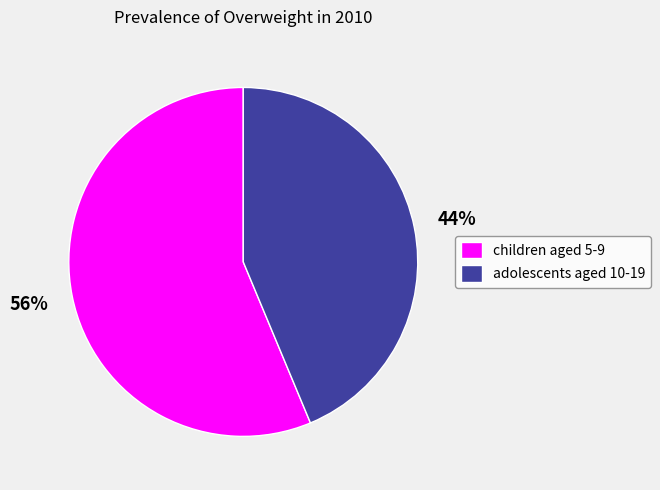

To the nearest percent, what portion does children aged 5-9 represent?

56%